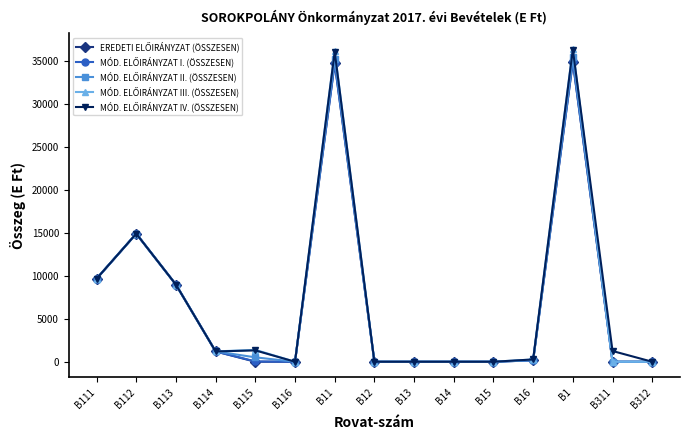

What is the label of the 1st point from the left?

B111